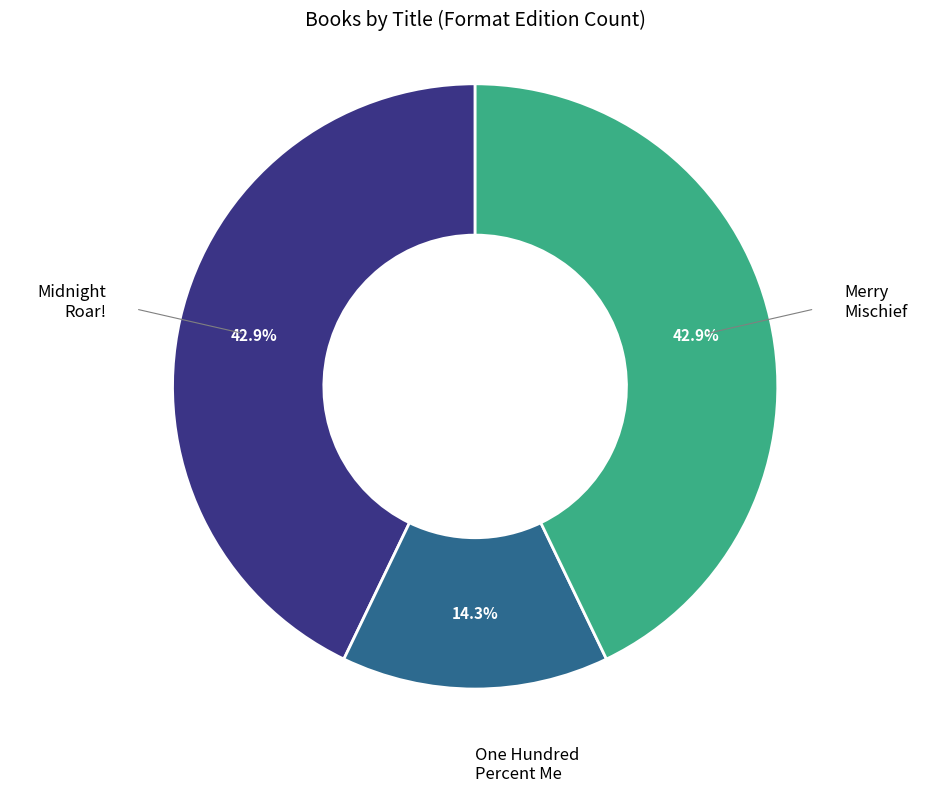

Does any single category account for the majority?

No